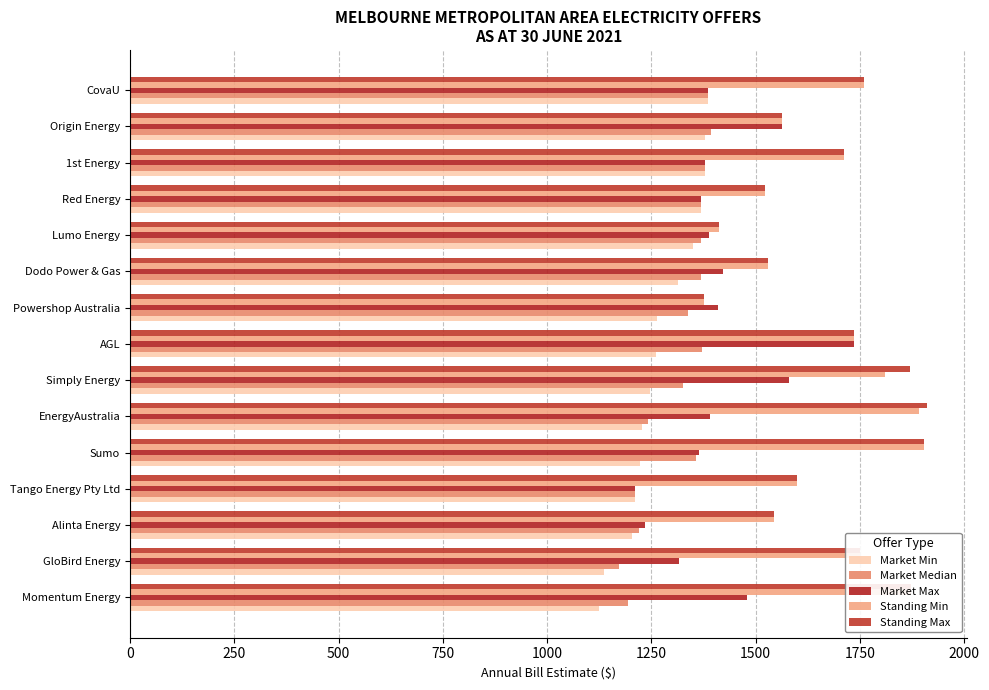

What is the sum of all Market Max values?

21225.1